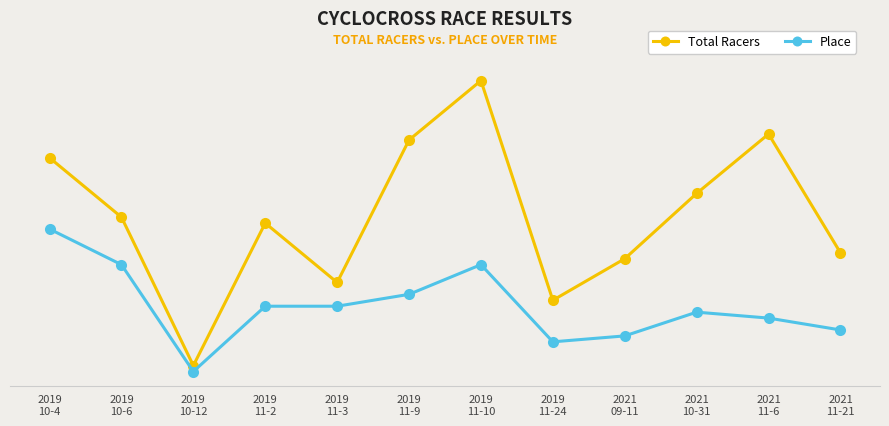

At which category does Total Racers reach its first local valley?

2019
10-12